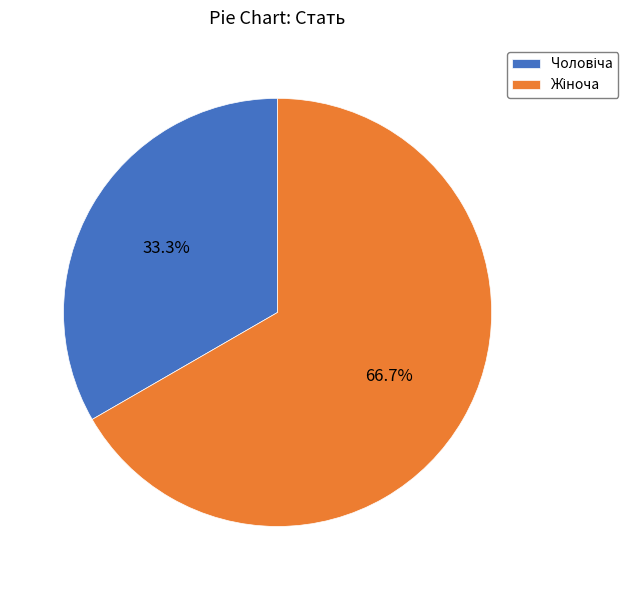

To the nearest percent, what is the average slice percentage?

50%